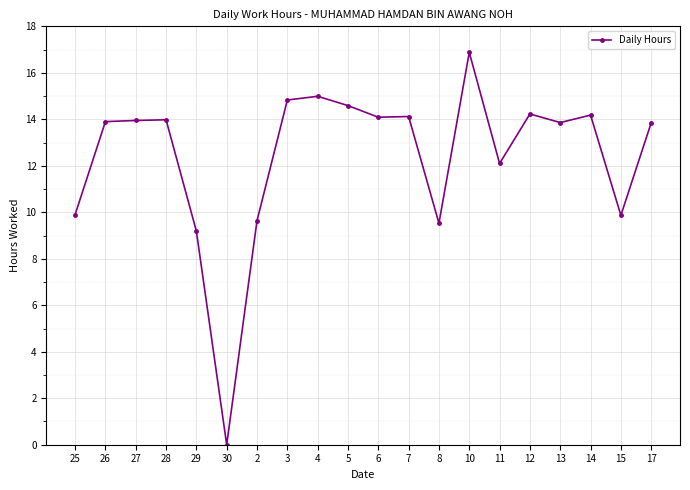

True or false: there are more than 1 points higher than both neighbors.

True